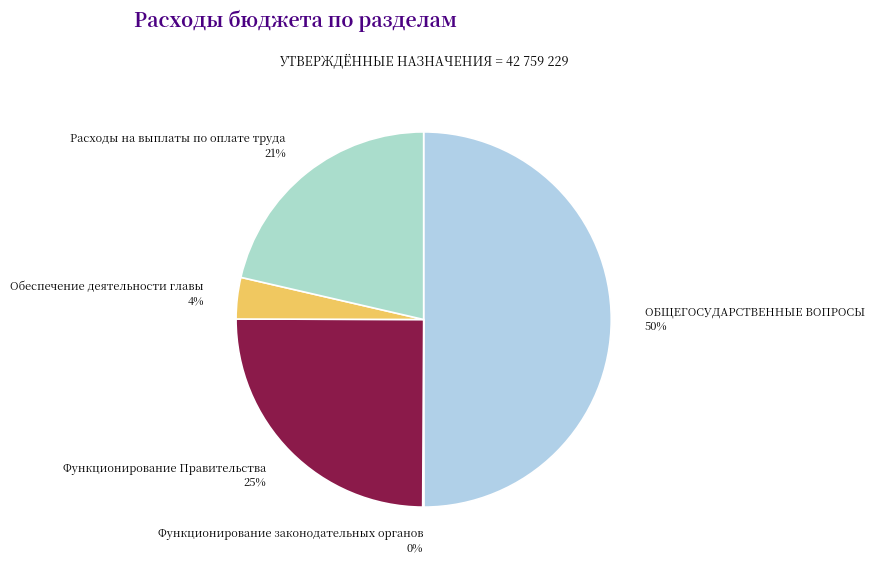

What is the largest slice in the pie chart?

ОБЩЕГОСУДАРСТВЕННЫЕ ВОПРОСЫ